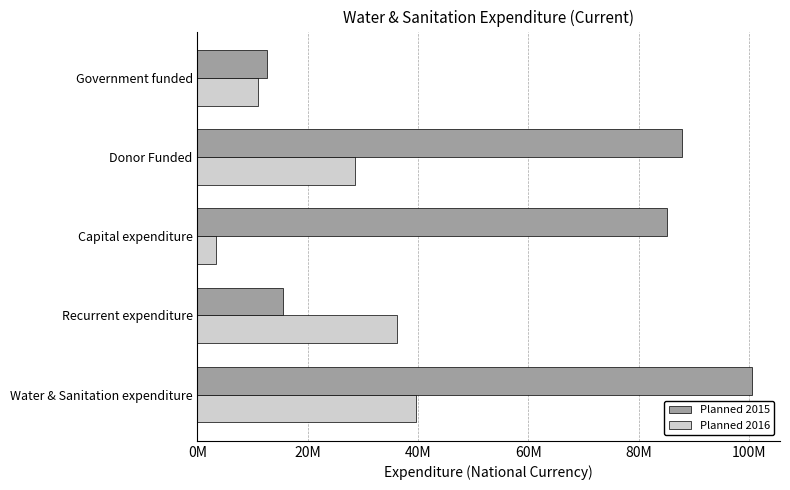

Rank the series by their average value, from highest to lowest.

Planned 2015, Planned 2016